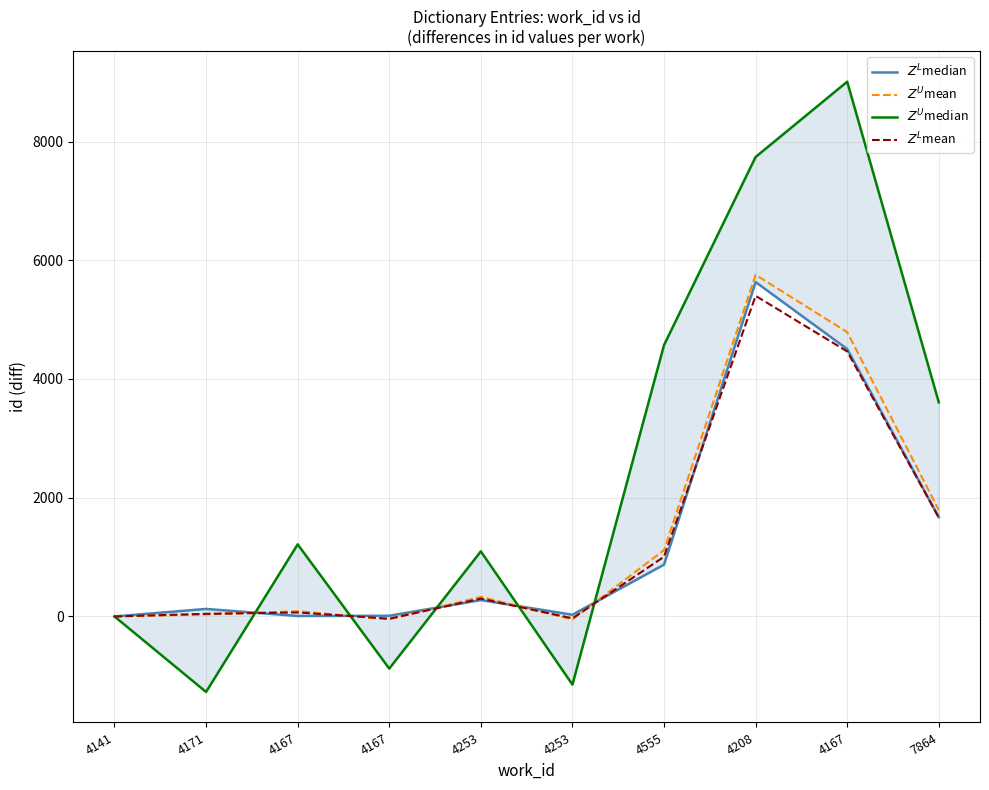

How many series are shown in this chart?

4